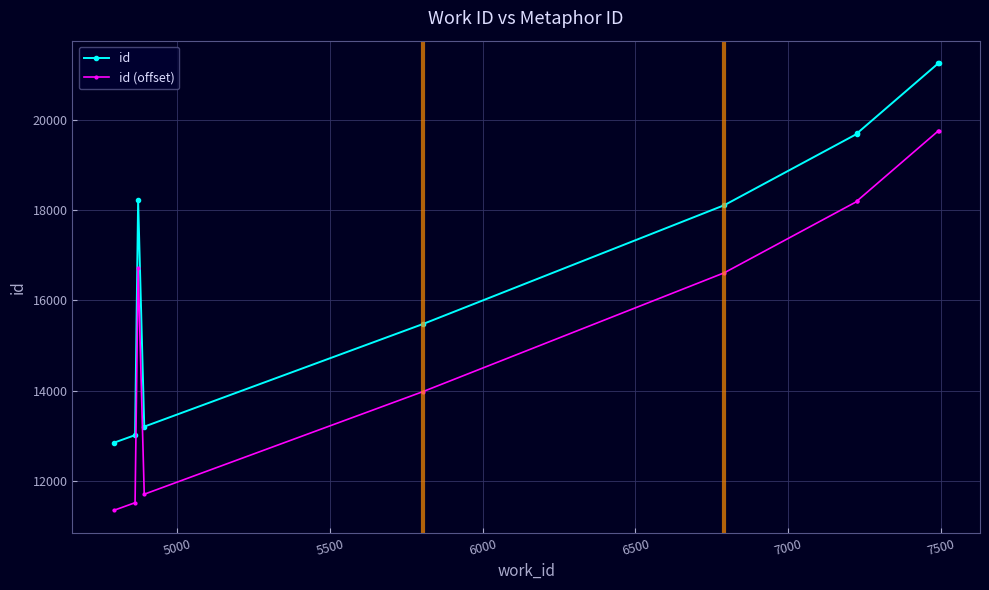

List the series in order of their overall mean, highest first.

id, id (offset)